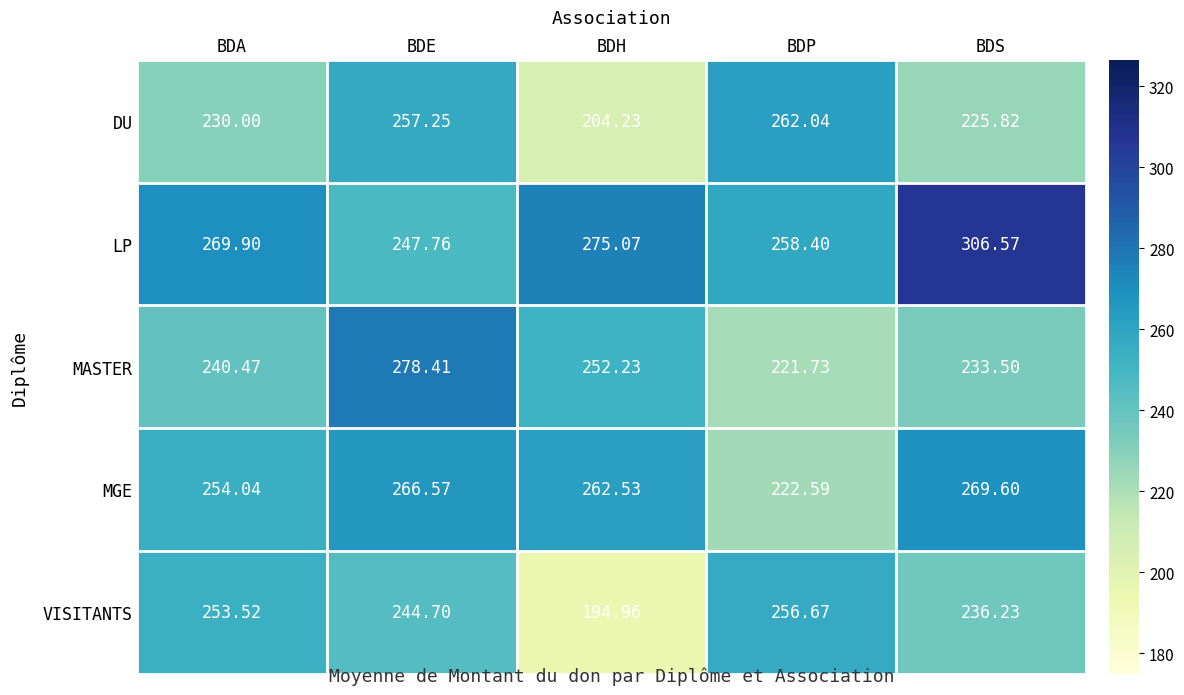

At which category does the chart reach its peak across all series?

BDS